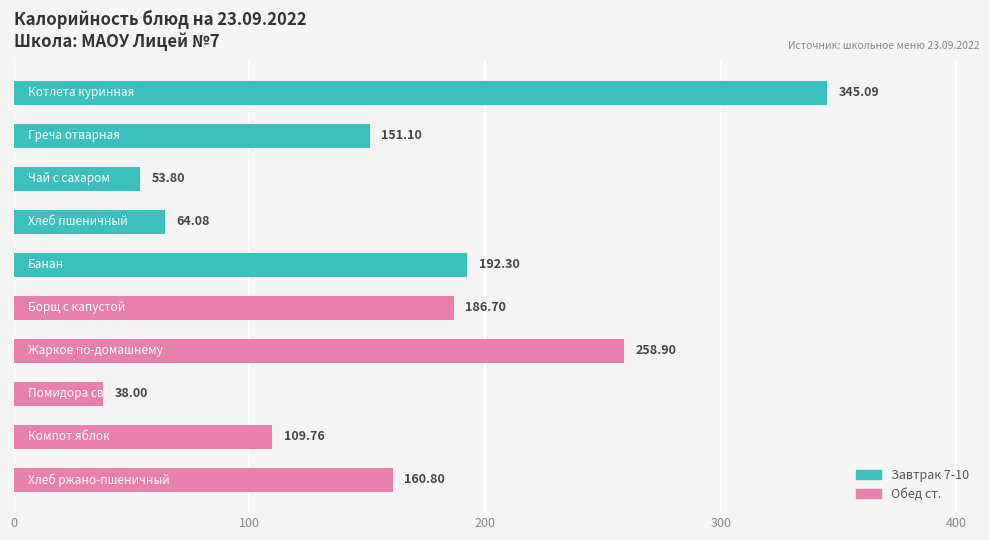

What is the difference between the second highest and minimum values?

220.9